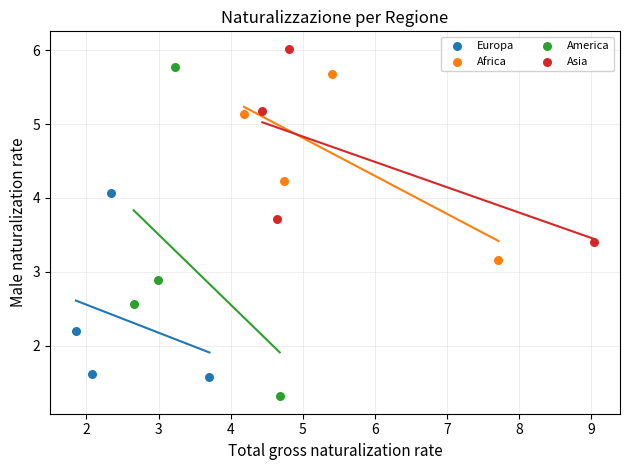

Which series reaches the maximum Y coordinate?

Asia